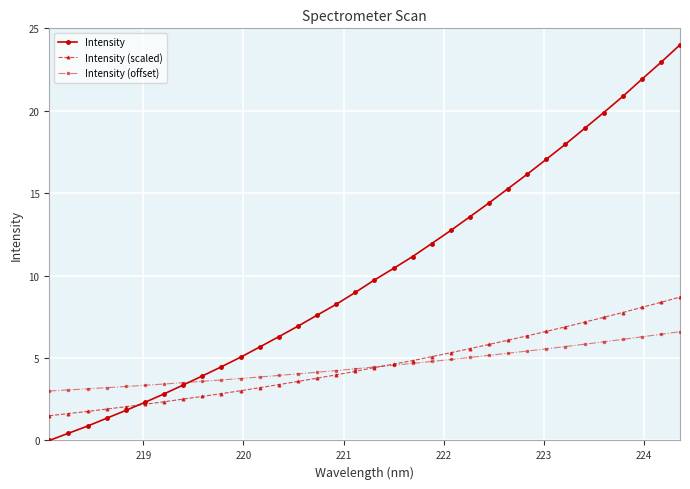

Which series has the widest spread of values?

Intensity